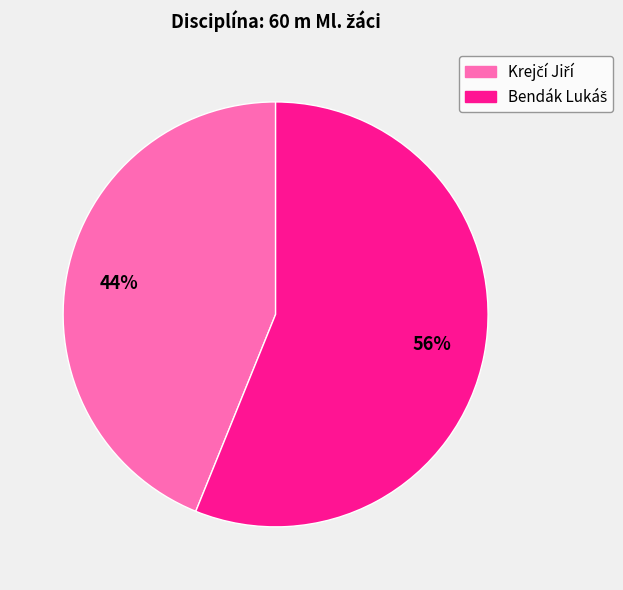

To the nearest percent, what is the difference between the largest and smallest slice percentages?

12%